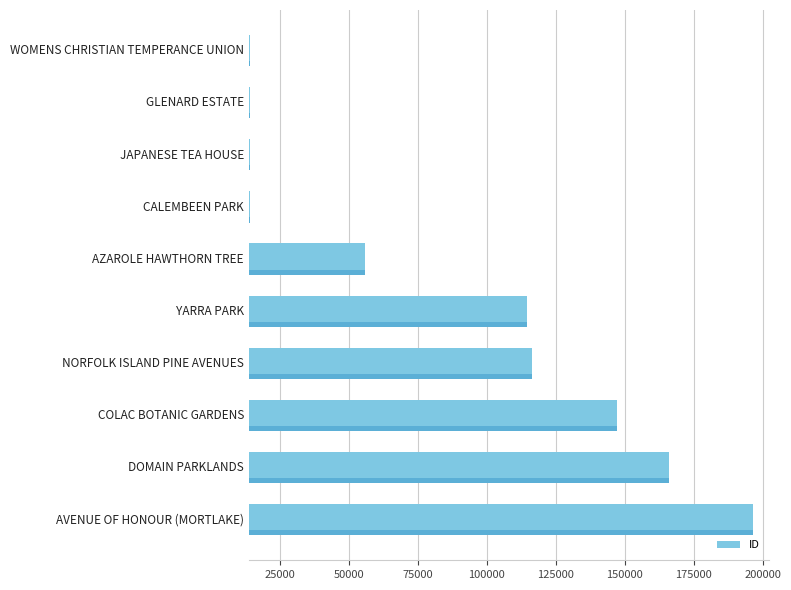

What is the minimum value shown in the chart?

14270